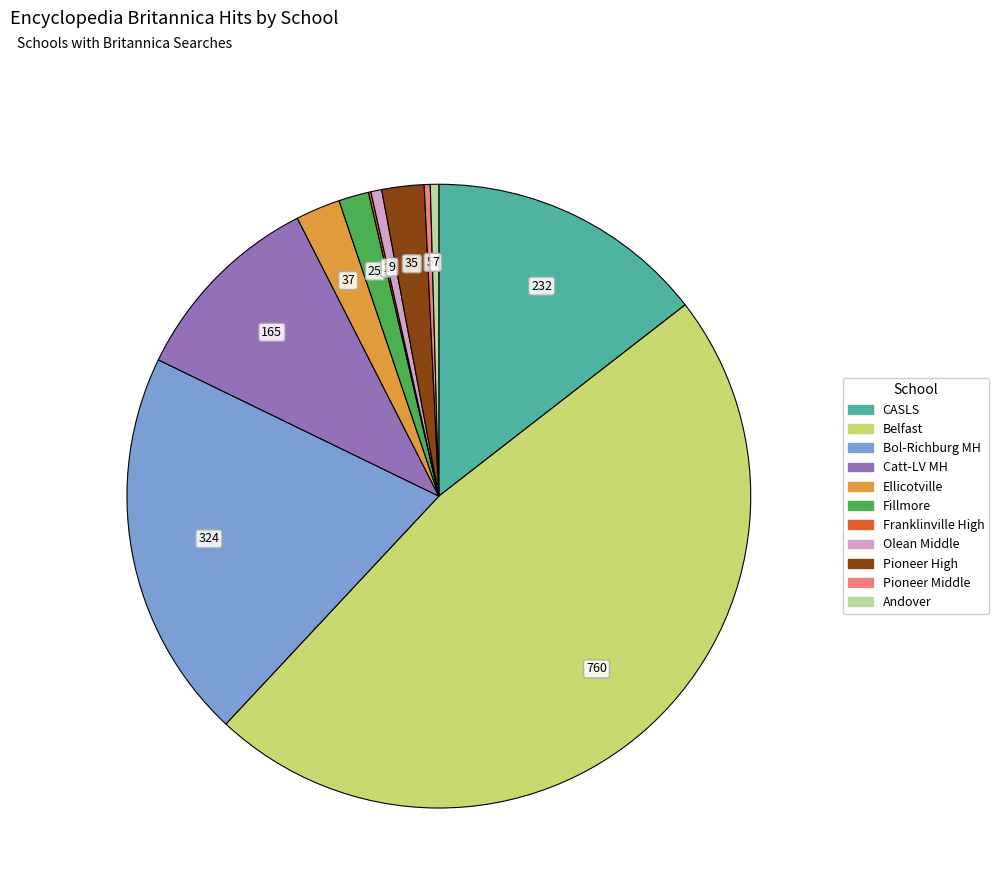

Is there a majority slice in this chart?

No